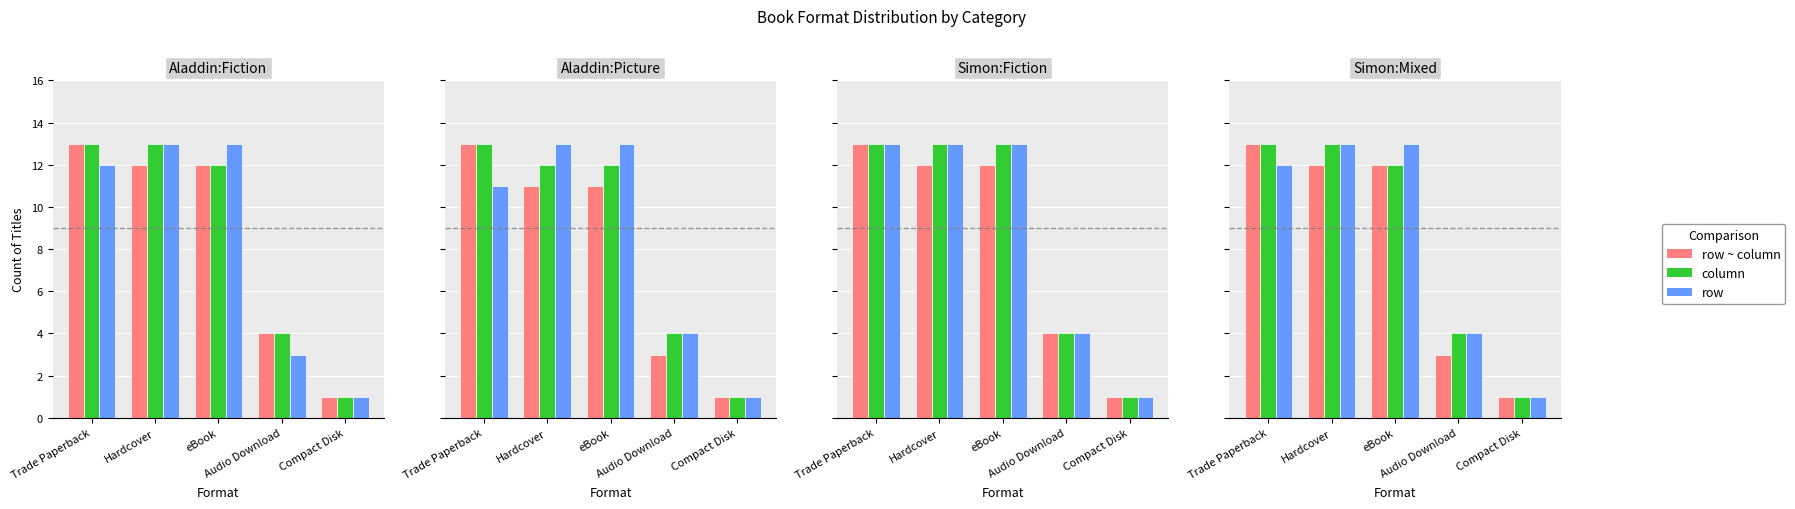

What is the lowest value of the row series?

1